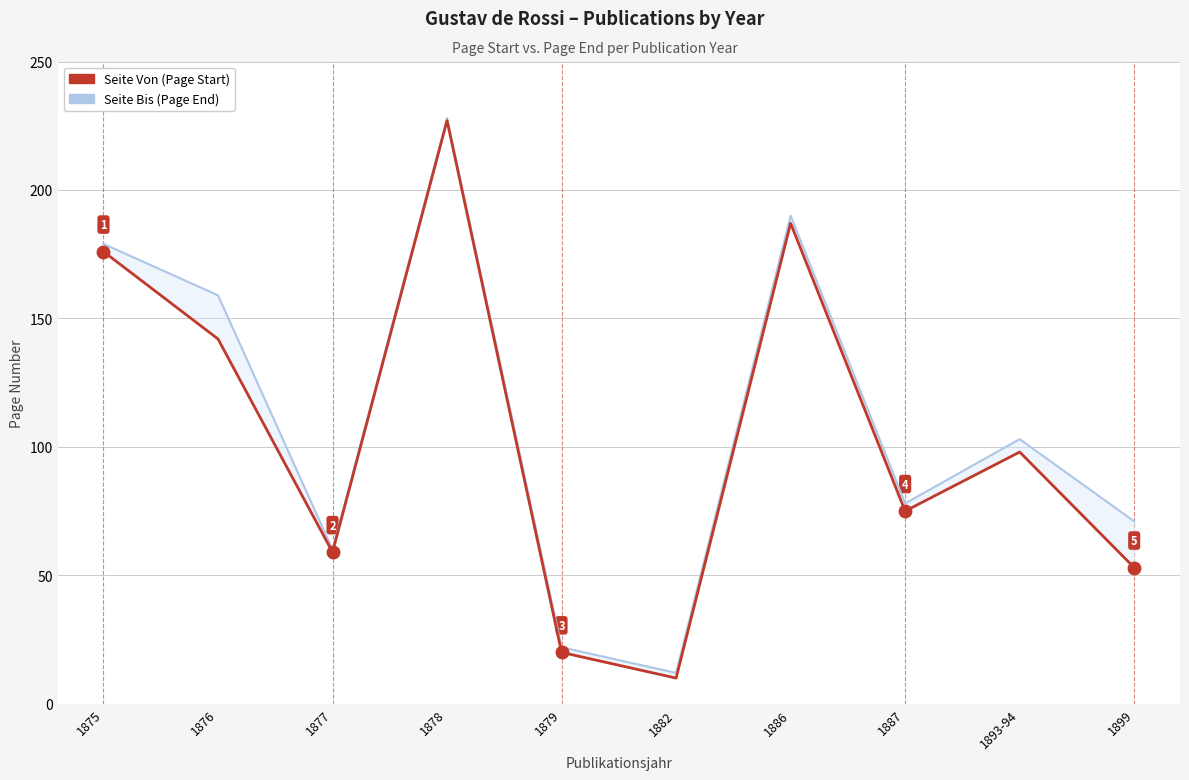

Is it true that Seite Von (Page Start) equals 42 at 1887?

False